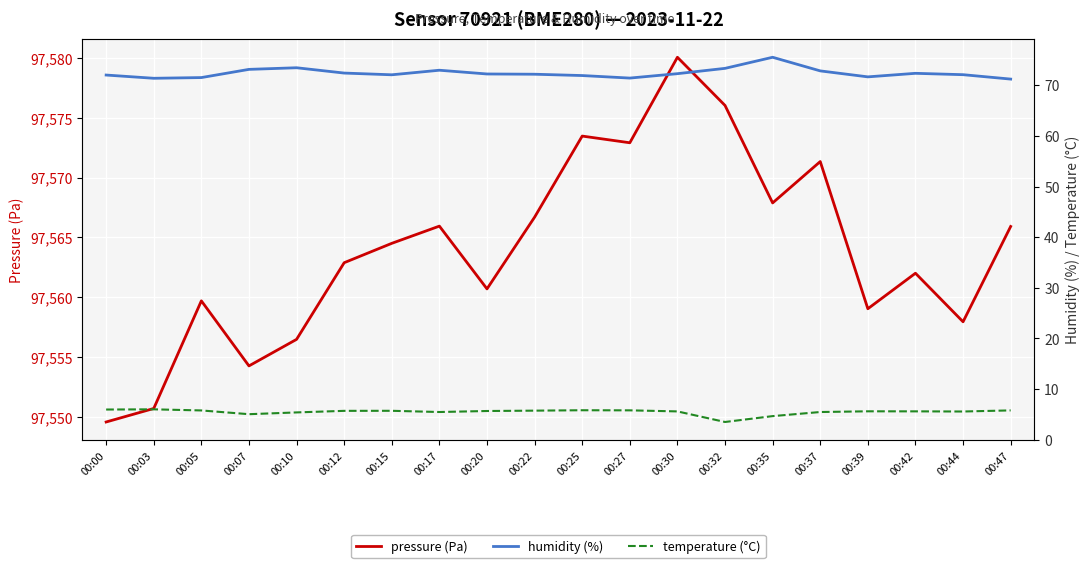

What is the lowest value of the humidity (%) series?

71.2